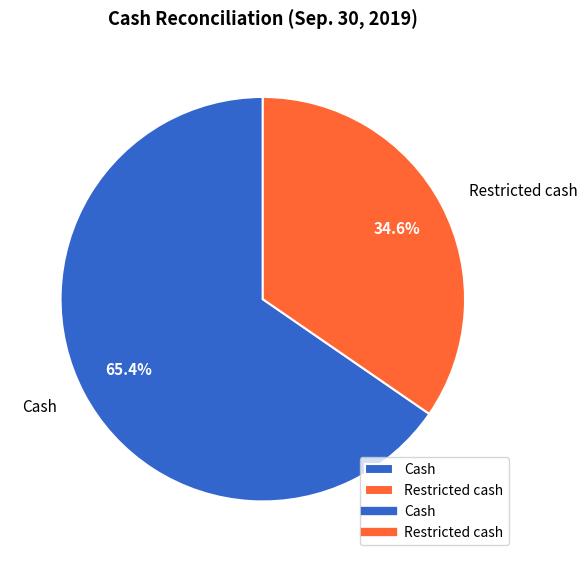

How much of the chart is everything except Restricted cash?

65.4%